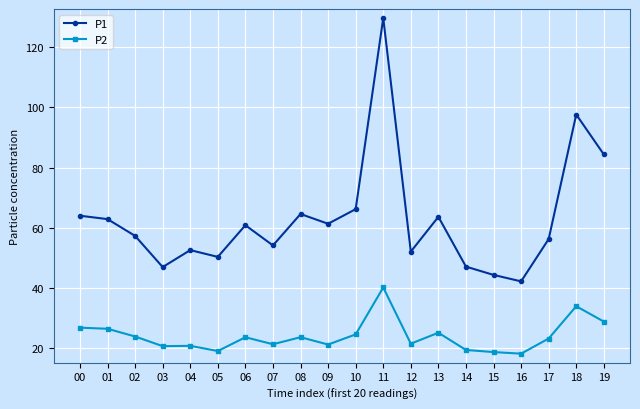

What is the highest value of the P2 series?

40.2